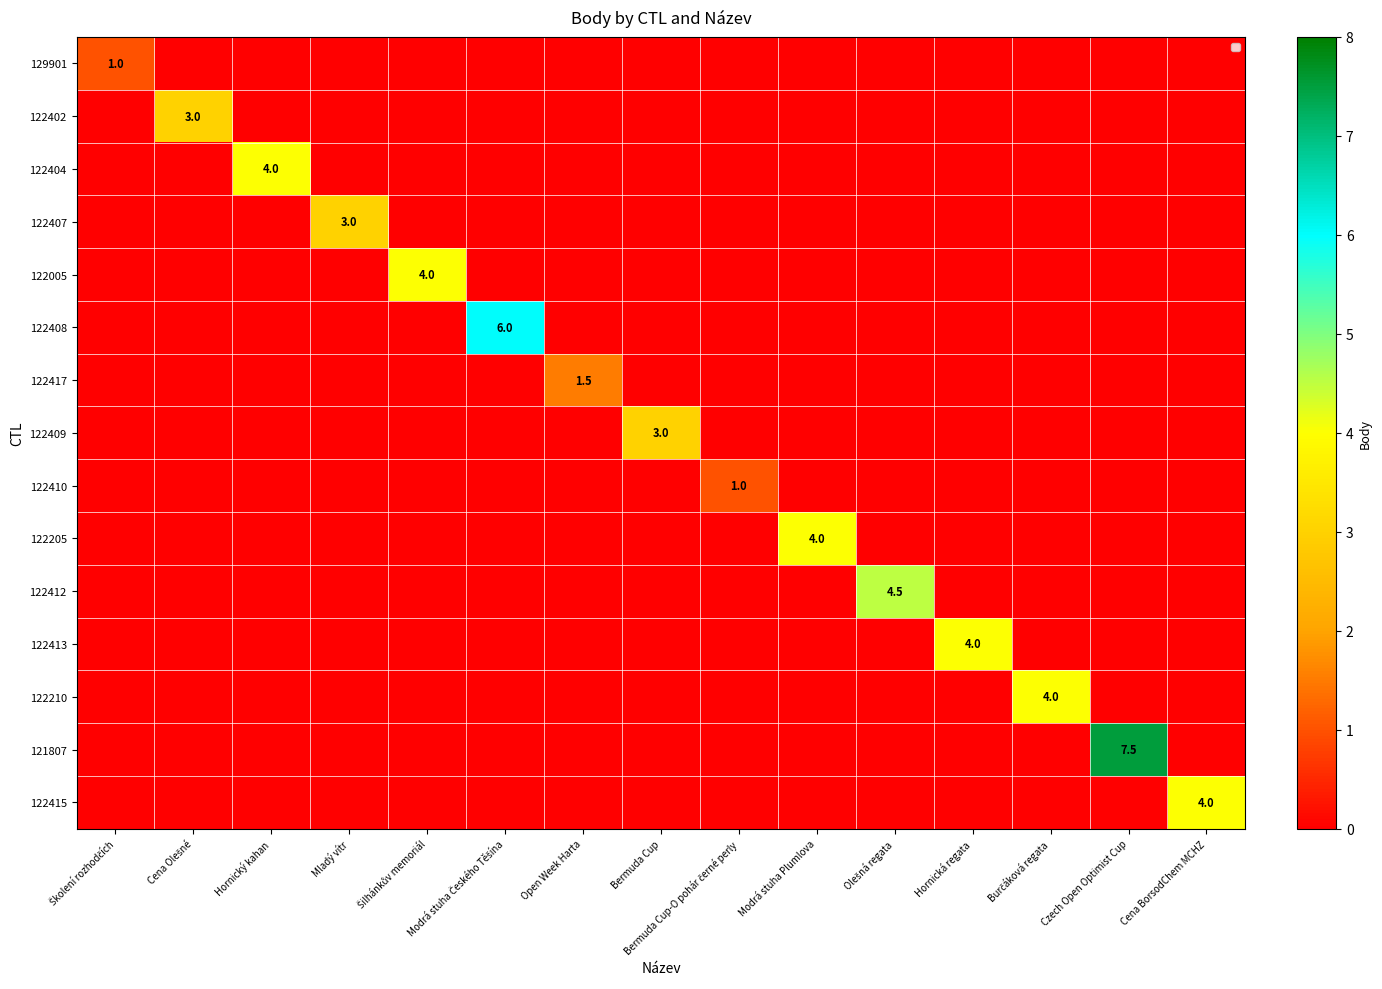

What is the average value of the 122408 series?

0.4